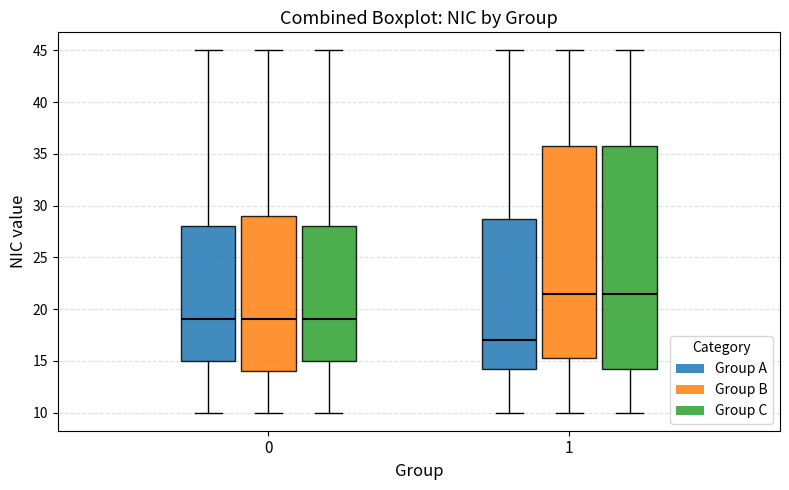

Comparing the boxes themselves (not the whiskers), which one is the tallest?

1 (Group C)